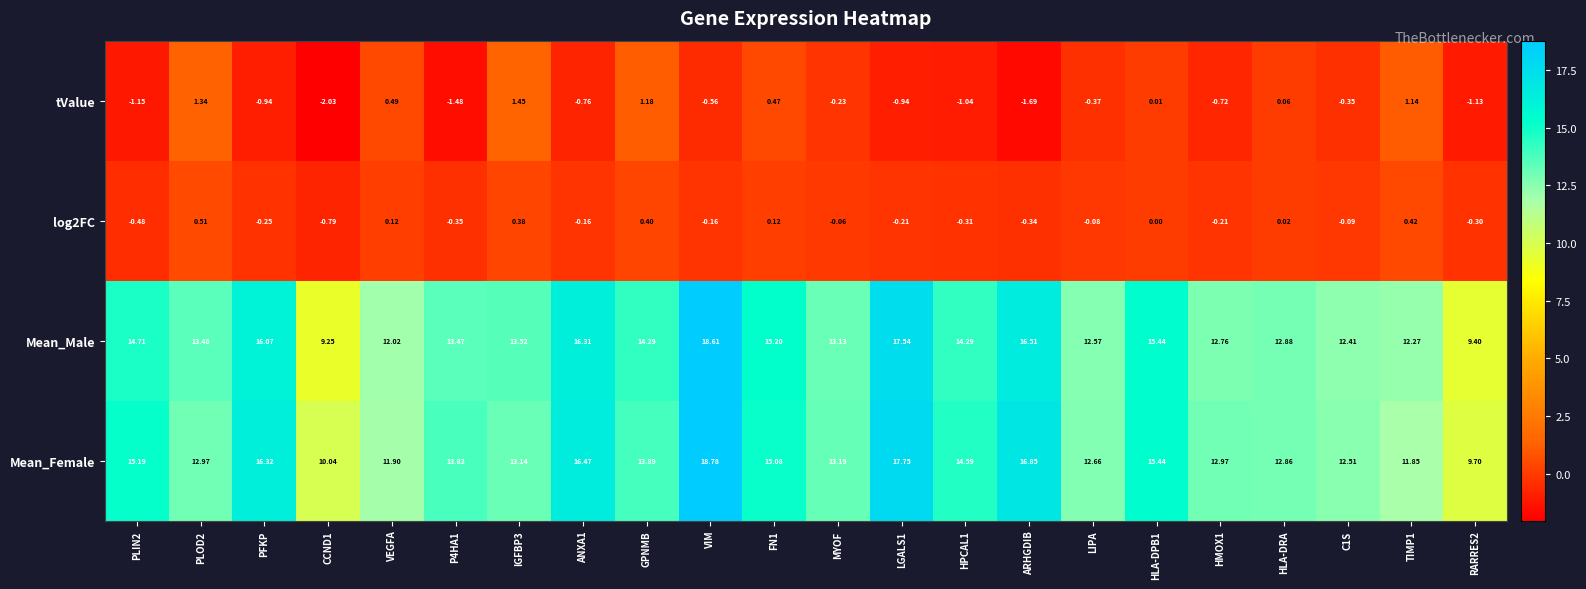

How many values in the Mean_Female series exceed 13?

13